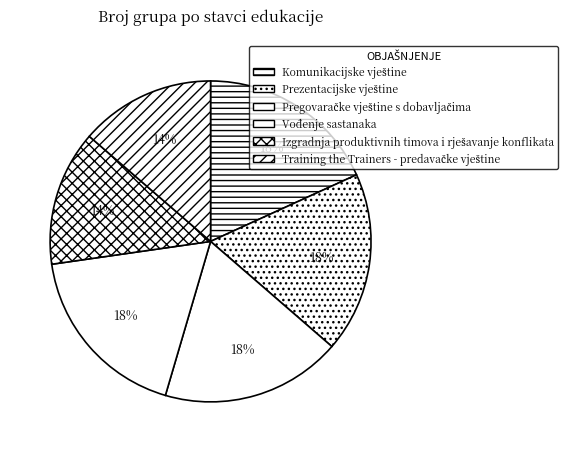

What is the largest slice in the pie chart?

Komunikacijske vještine